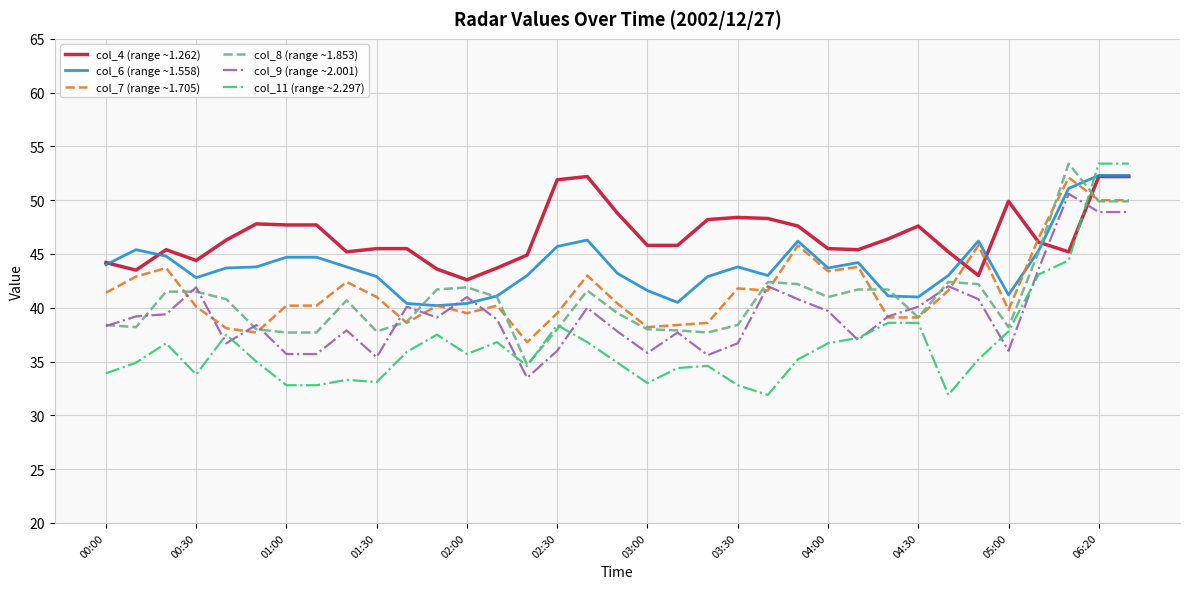

What is the lowest value of the col_7 (range ~1.705) series?

36.8